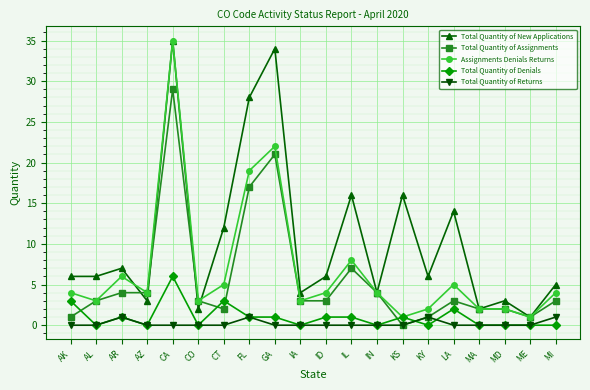

What is the label of the 8th point from the right?

IN